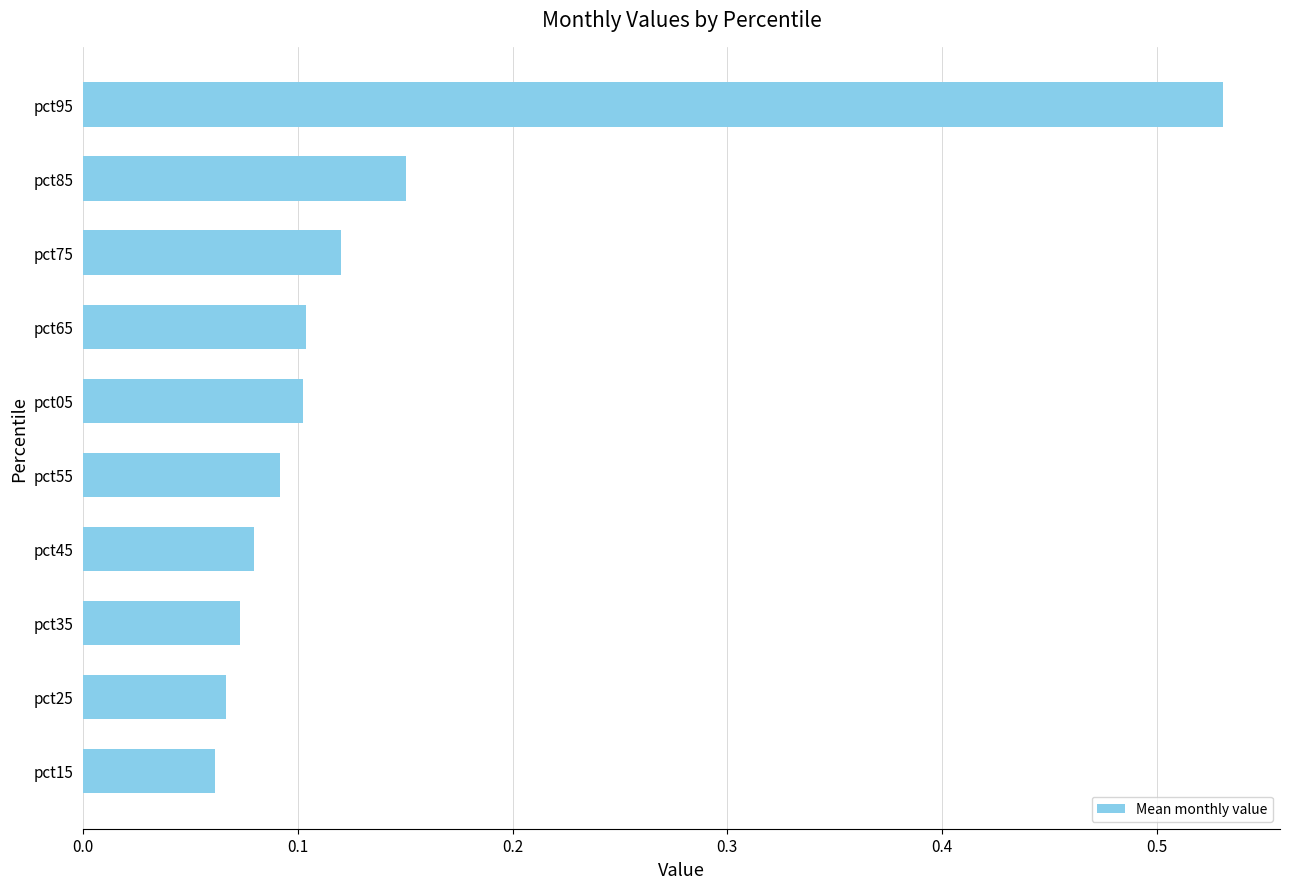

Which label corresponds to the largest value in the chart?

pct95